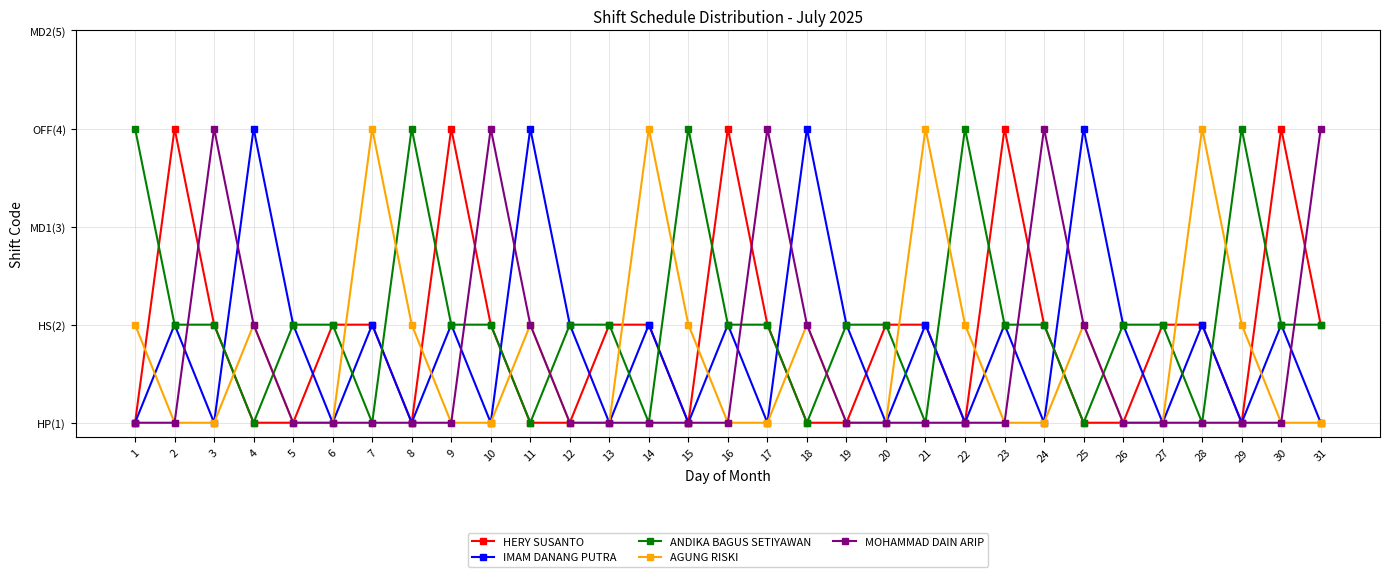

Reading left to right, transcribe all the data shown in this chart.

HERY SUSANTO: 1=1	2=4	3=2	4=1	5=1	6=2	7=2	8=1	9=4	10=2	11=1	12=1	13=2	14=2	15=1	16=4	17=2	18=1	19=1	20=2	21=2	22=1	23=4	24=2	25=1	26=1	27=2	28=2	29=1	30=4	31=2
IMAM DANANG PUTRA: 1=1	2=2	3=1	4=4	5=2	6=1	7=2	8=1	9=2	10=1	11=4	12=2	13=1	14=2	15=1	16=2	17=1	18=4	19=2	20=1	21=2	22=1	23=2	24=1	25=4	26=2	27=1	28=2	29=1	30=2	31=1
ANDIKA BAGUS SETIYAWAN: 1=4	2=2	3=2	4=1	5=2	6=2	7=1	8=4	9=2	10=2	11=1	12=2	13=2	14=1	15=4	16=2	17=2	18=1	19=2	20=2	21=1	22=4	23=2	24=2	25=1	26=2	27=2	28=1	29=4	30=2	31=2
AGUNG RISKI: 1=2	2=1	3=1	4=2	5=1	6=1	7=4	8=2	9=1	10=1	11=2	12=1	13=1	14=4	15=2	16=1	17=1	18=2	19=1	20=1	21=4	22=2	23=1	24=1	25=2	26=1	27=1	28=4	29=2	30=1	31=1
MOHAMMAD DAIN ARIP: 1=1	2=1	3=4	4=2	5=1	6=1	7=1	8=1	9=1	10=4	11=2	12=1	13=1	14=1	15=1	16=1	17=4	18=2	19=1	20=1	21=1	22=1	23=1	24=4	25=2	26=1	27=1	28=1	29=1	30=1	31=4